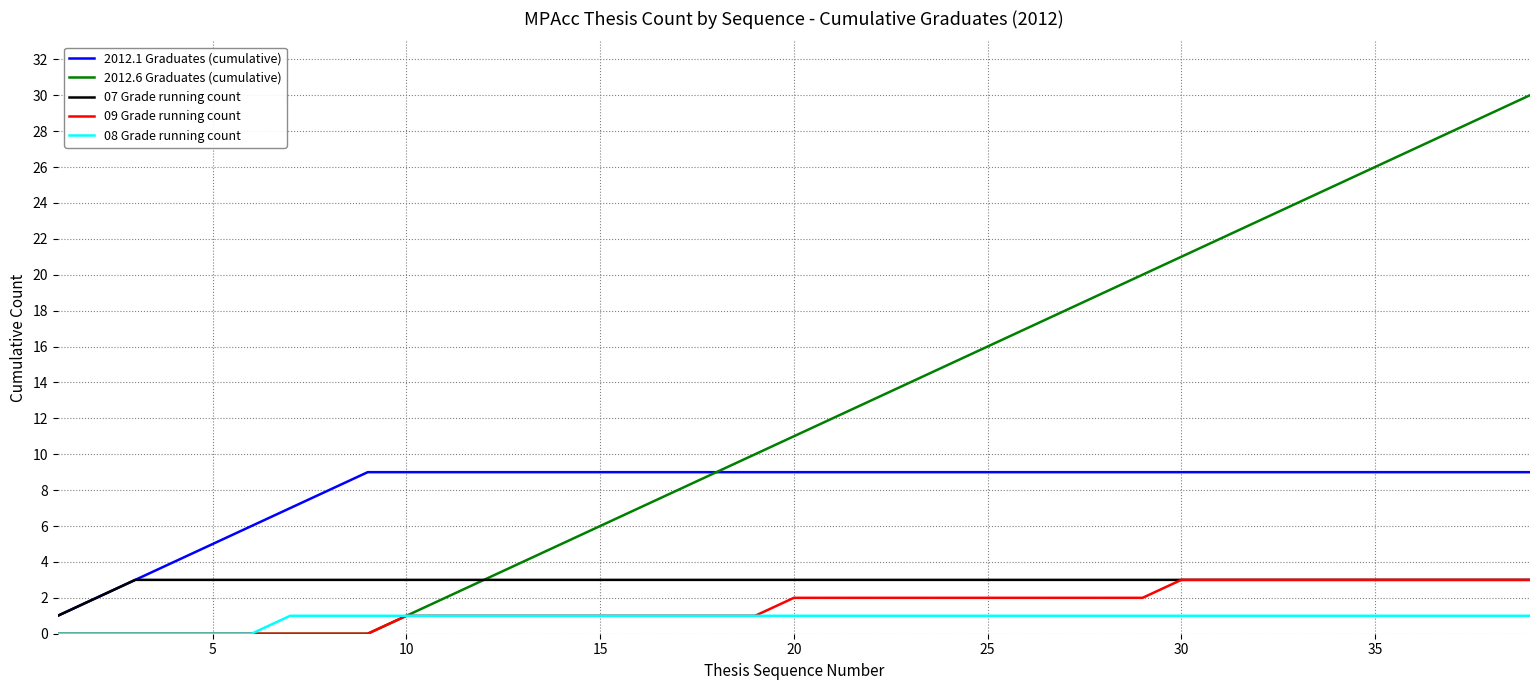

Which series has the largest total across all categories?

2012.6 Graduates (cumulative)